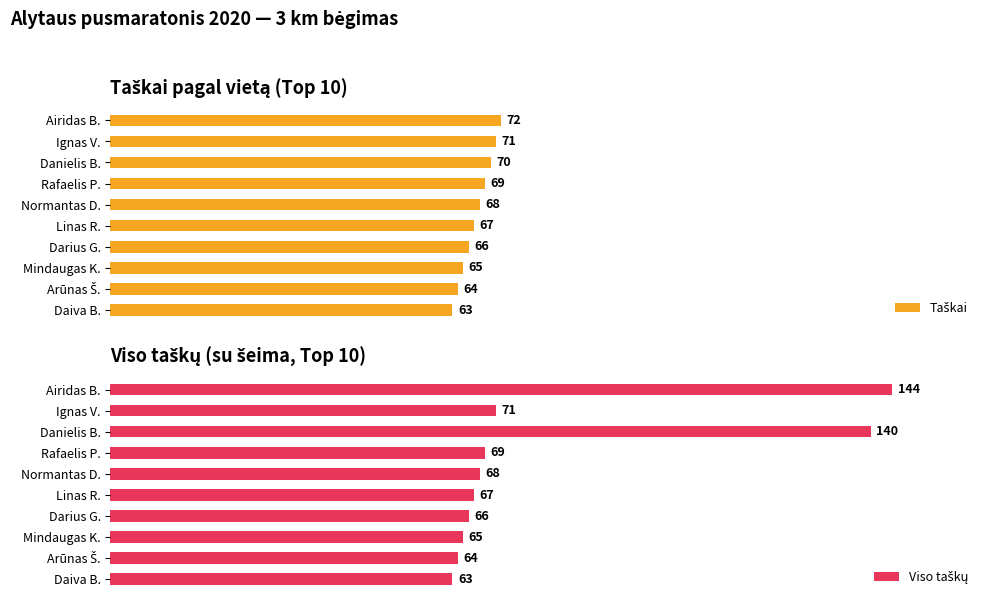

Reading left to right, list all the values displayed in this chart.

Taškai: 72	71	70	69	68	67	66	65	64	63
Viso taškų: 144	71	140	69	68	67	66	65	64	63